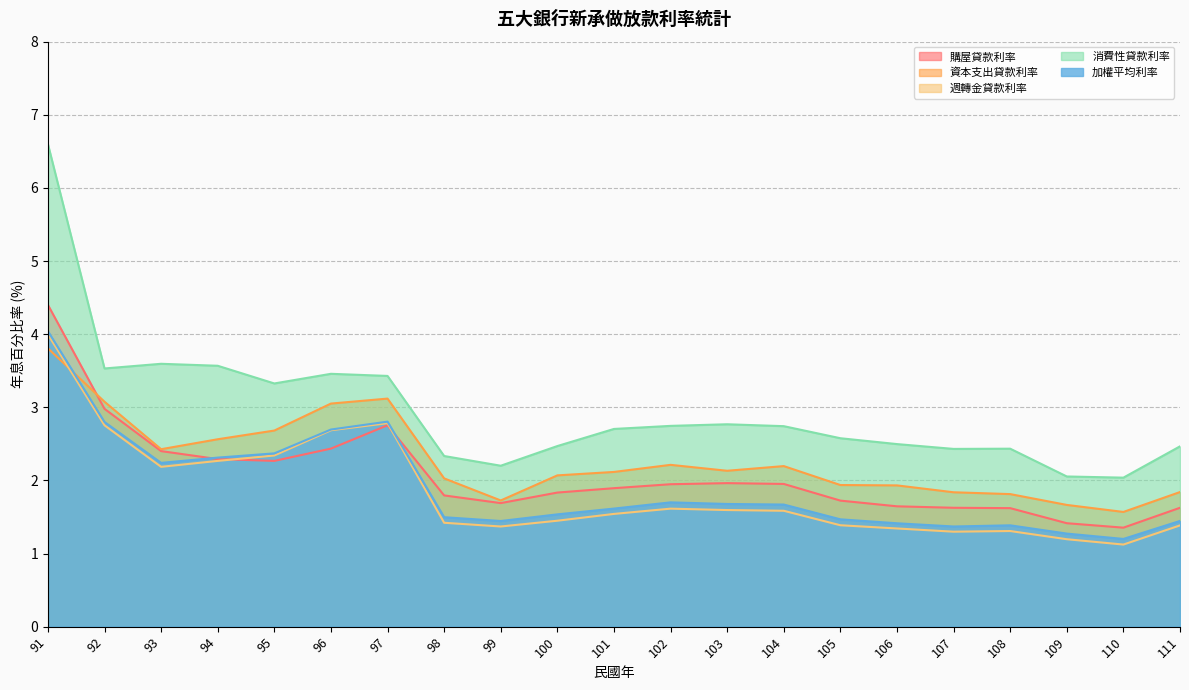

Does the chart display data point markers on the line(s)?

No